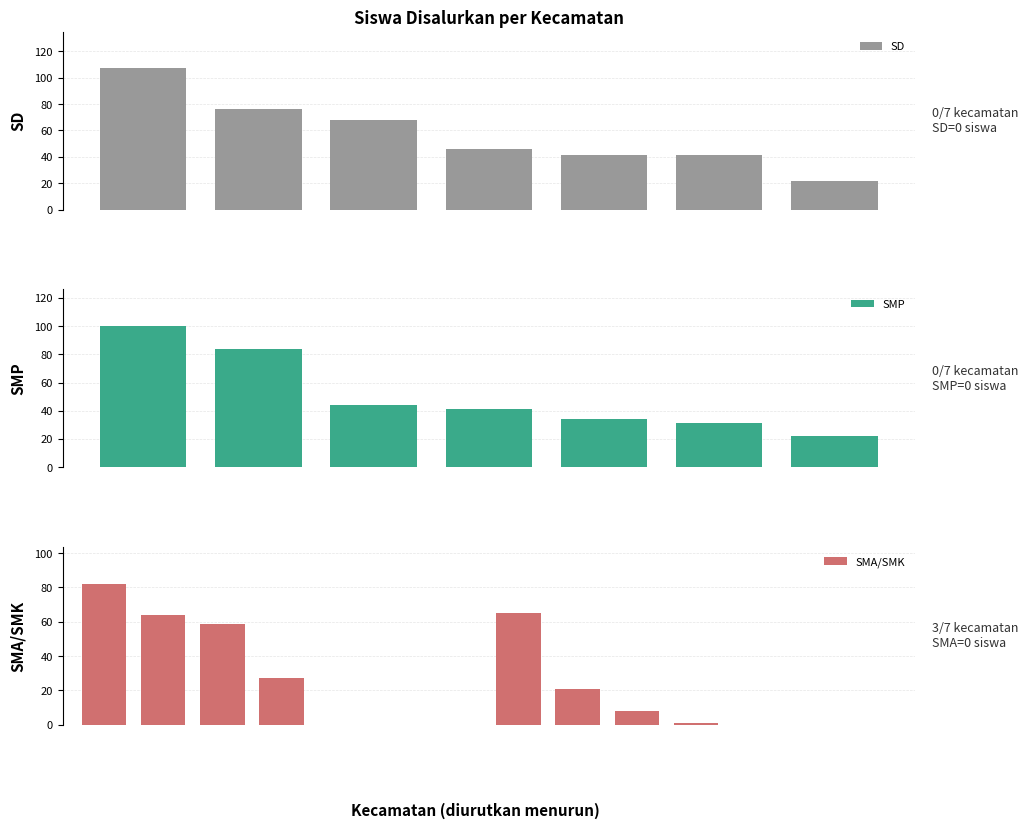

How many data points in SD are above 46?

3